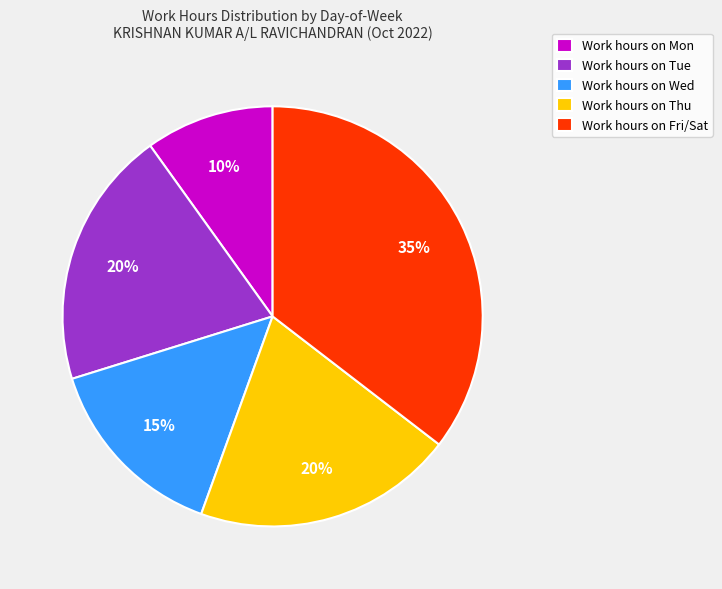

To the nearest percent, what portion does Work hours on Wed represent?

15%